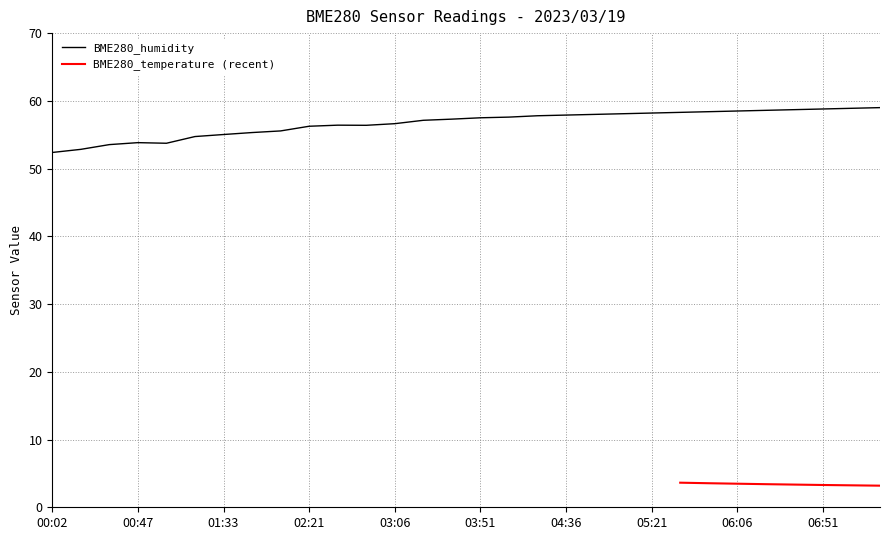

Read the value at 06:51.

58.8